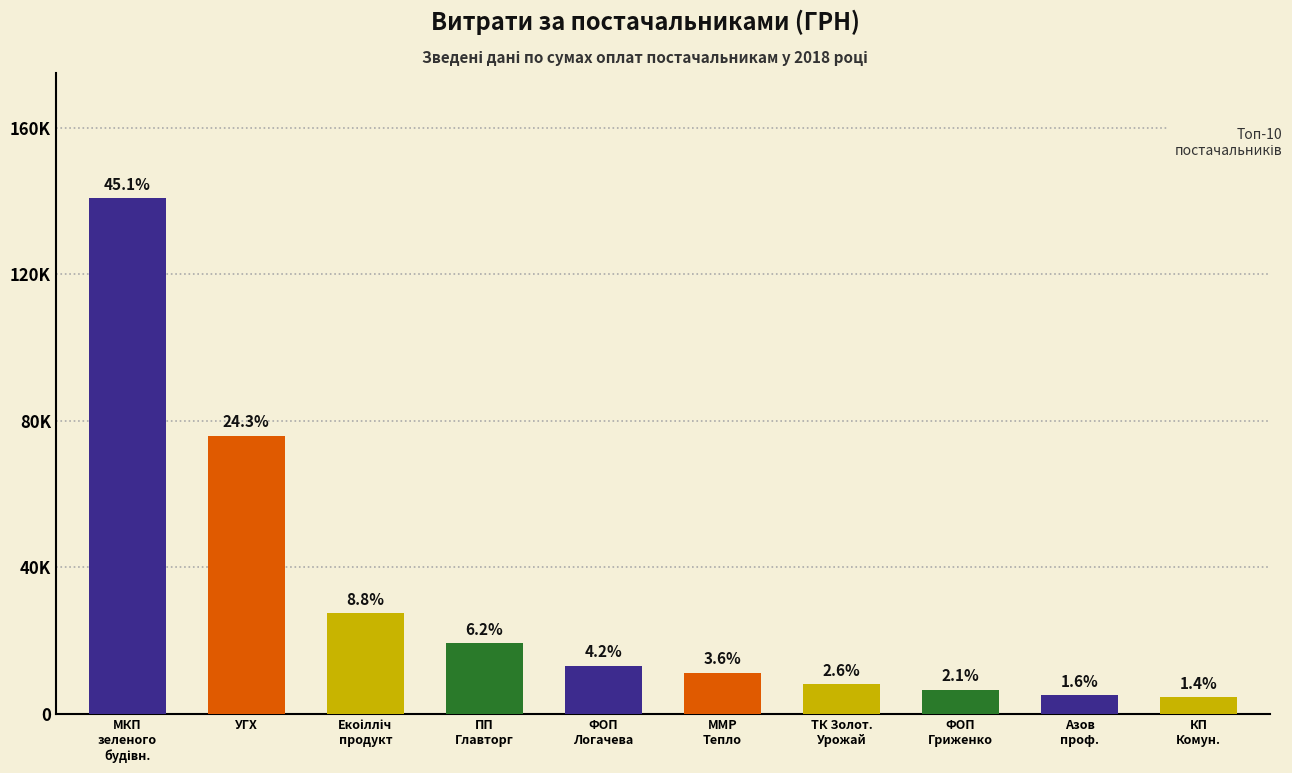

What is the maximum value shown in the chart?

140866.3